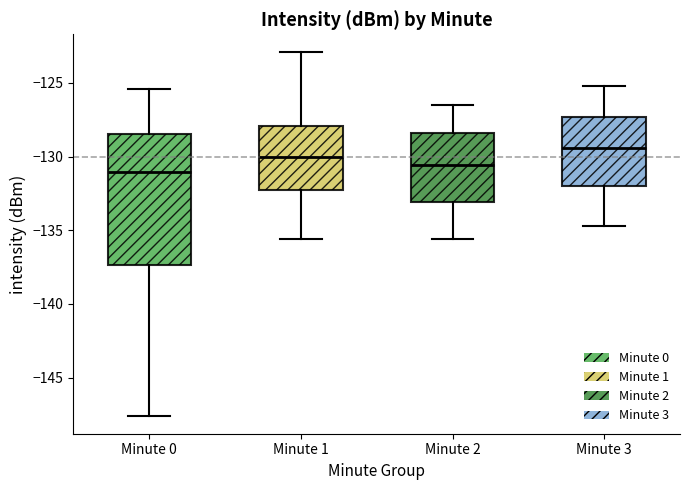

Which box has the highest median line?

Minute 3